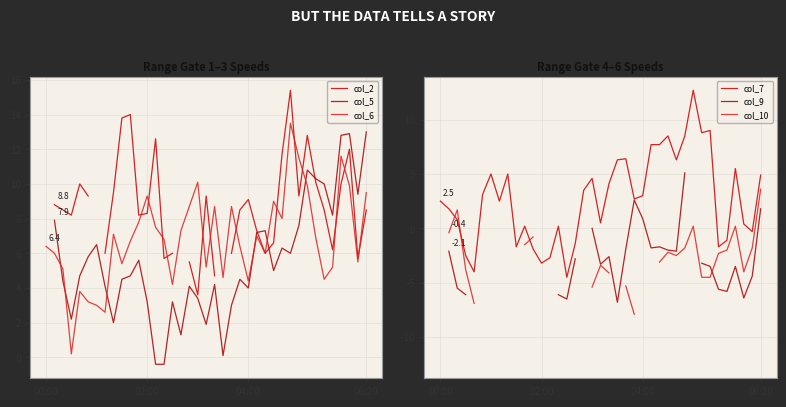

How many lines are shown in the chart?

6